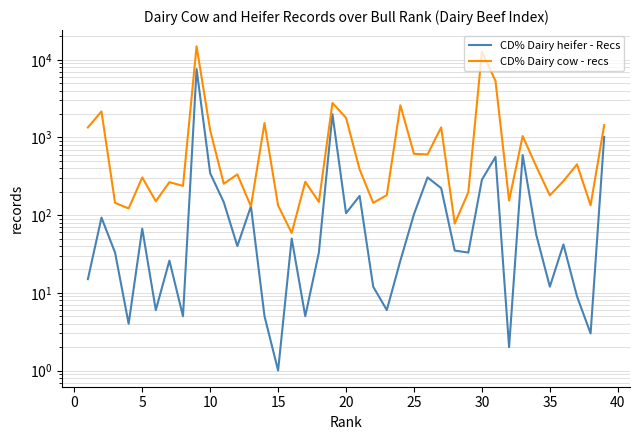

What is the minimum value shown in the chart?

1